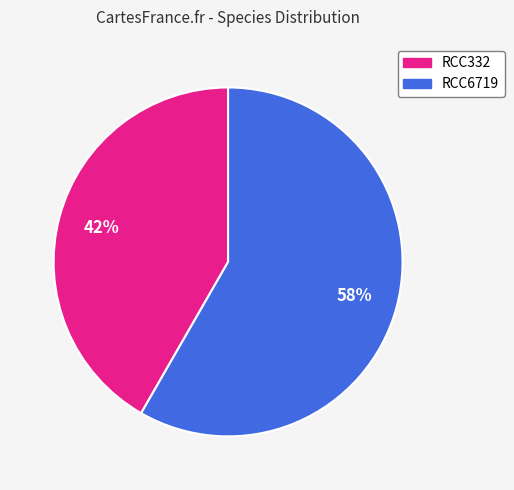

Combined, do RCC332 and RCC6719 account for over 50%?

Yes